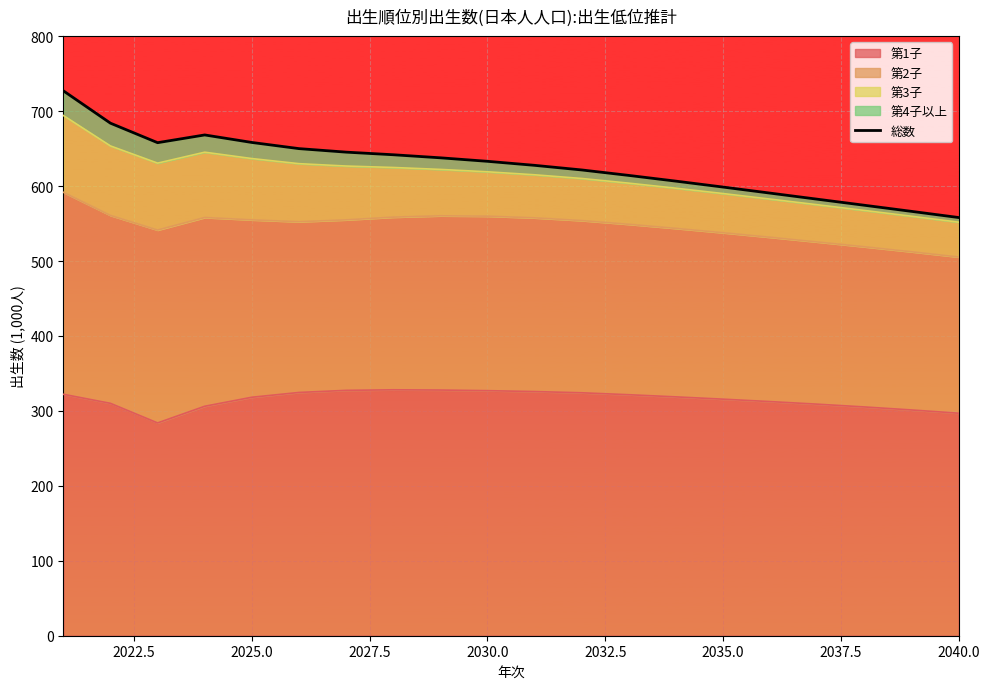

Reading left to right, list all the values displayed in this chart.

727.1	683.9	657.9	668.3	658.2	650.0	645.3	641.8	637.7	633.1	627.7	621.5	614.2	606.6	598.7	590.6	582.5	574.4	566.3	558.0